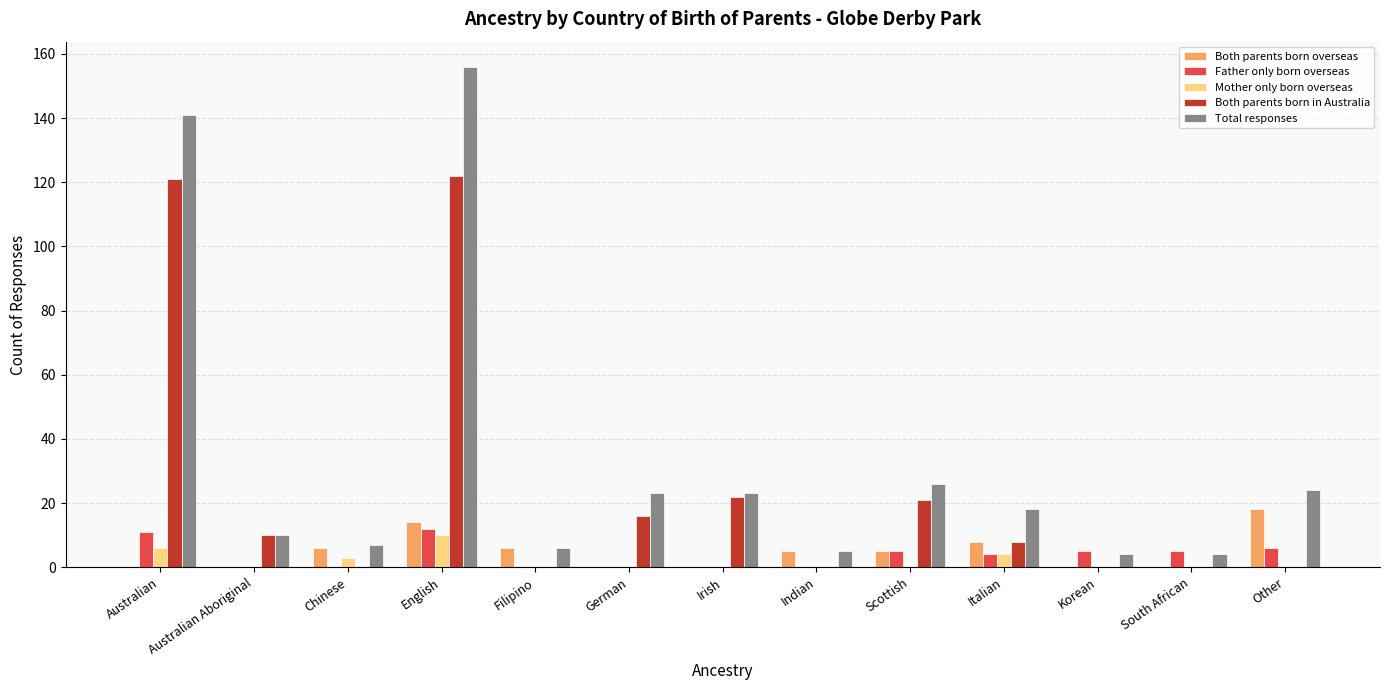

True or false: Total responses has a value of 24 at Other.

True